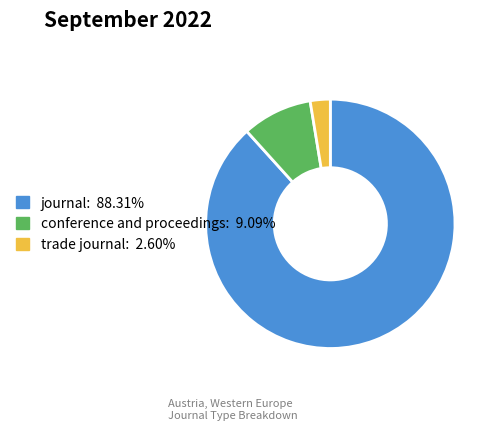

Is trade journal the majority of the pie?

No